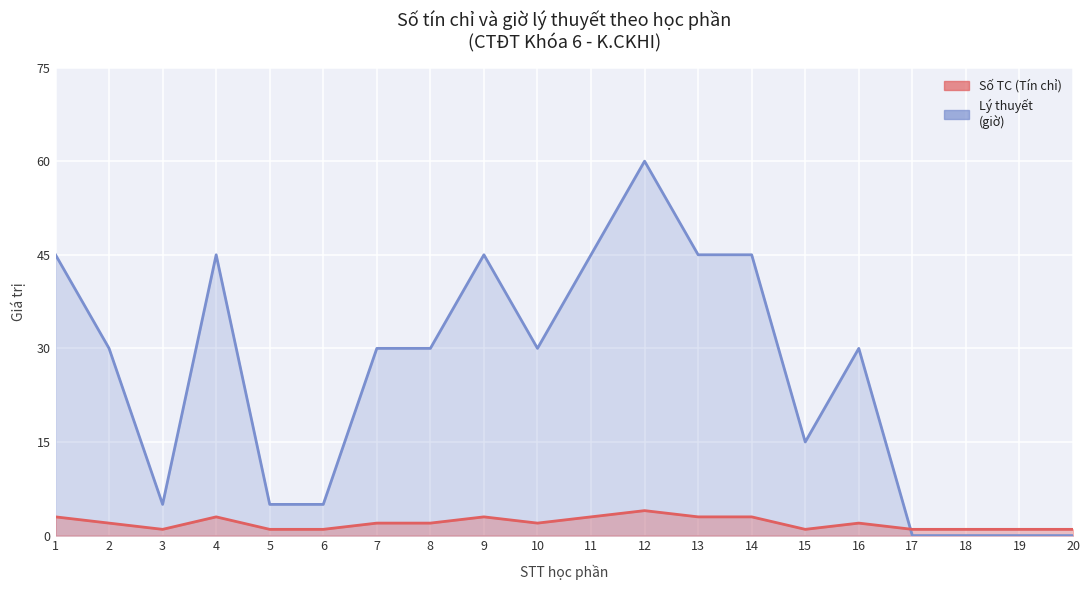

What is the total value across all series at 15?

16